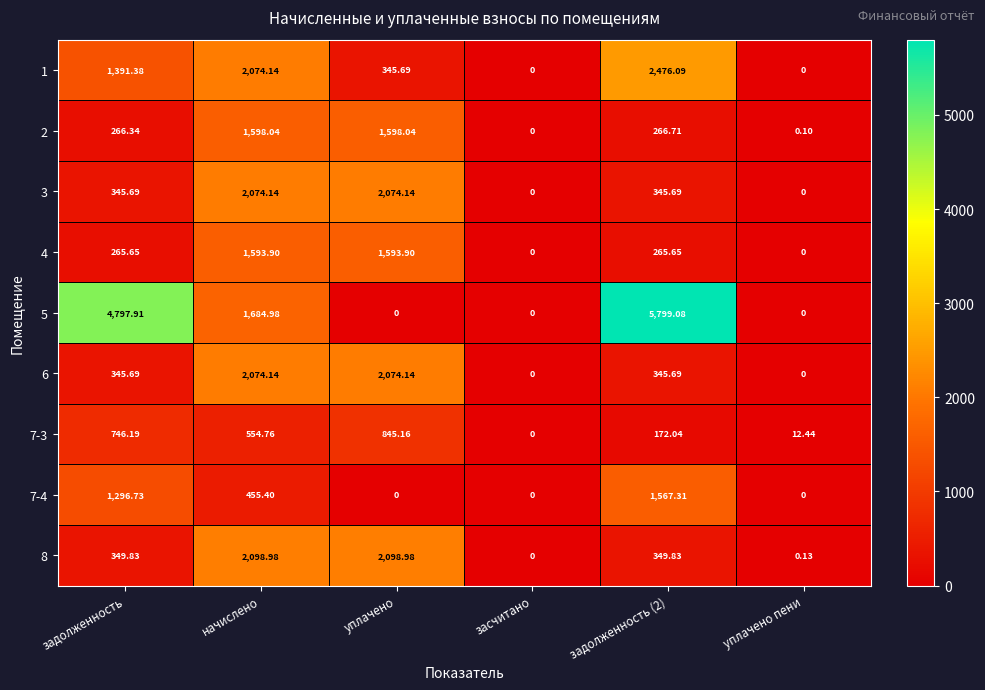

How many series are shown in this chart?

9